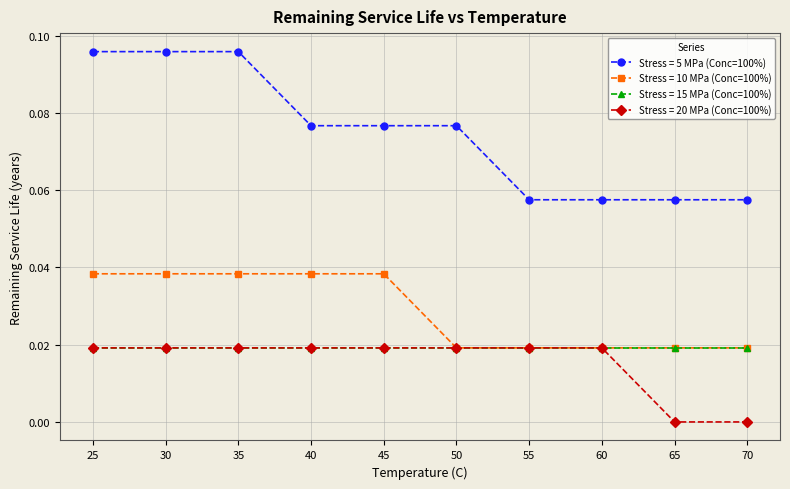

What is the sum of the Stress = 5 MPa (Conc=100%) values at 25 and 50?

0.2